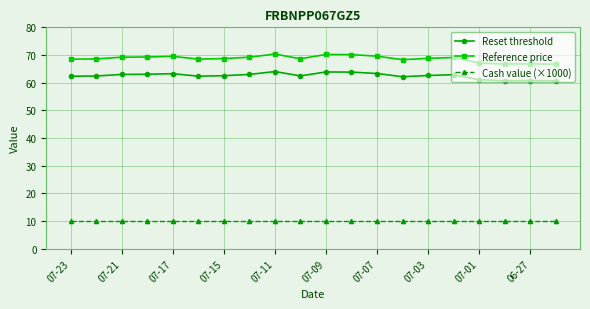

Which series has the largest total across all categories?

Reference price